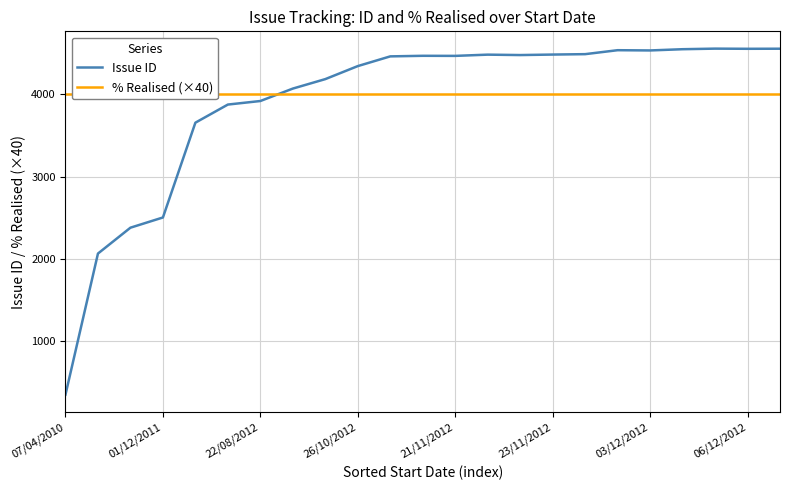

What is the difference between the highest and lowest values at 07/04/2010?

3647